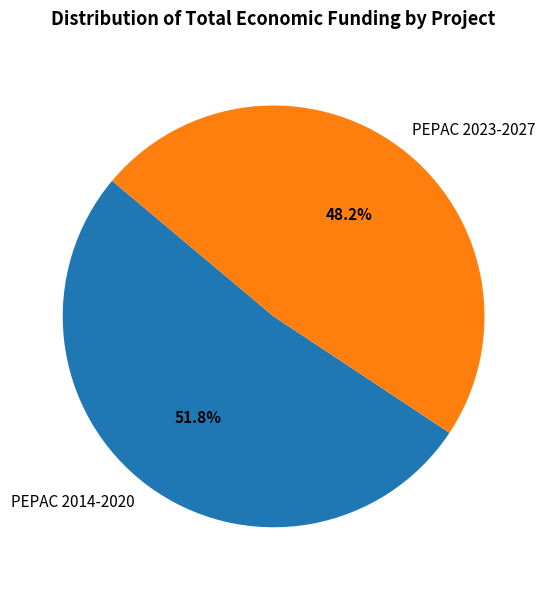

To the nearest percent, what percentage of the pie is PEPAC 2023-2027?

48%